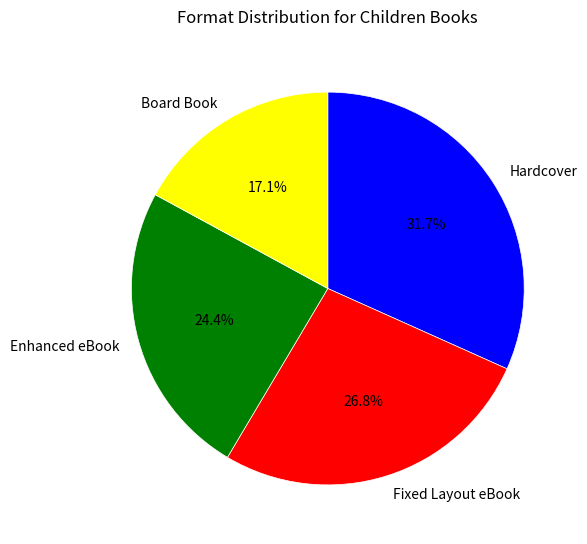

To the nearest percent, what is the difference between the Enhanced eBook and Board Book slice percentages?

7%